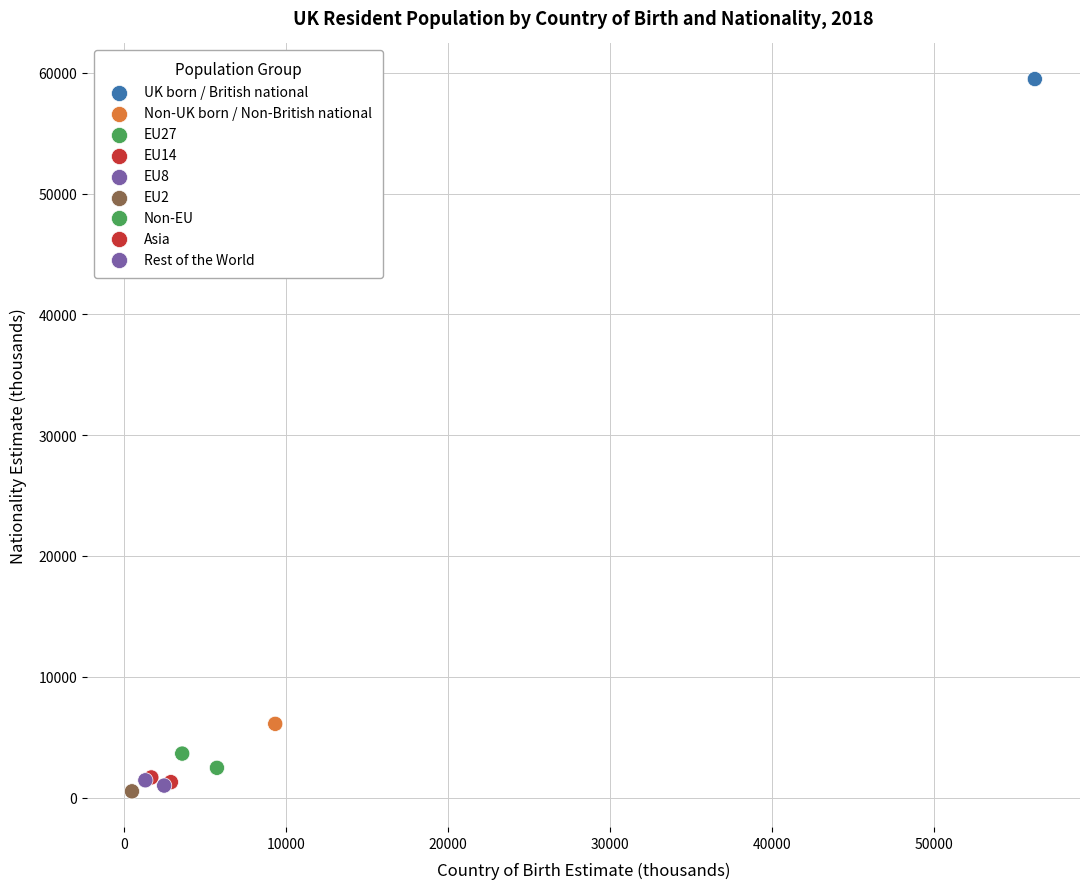

What Y value in the scatter plot is closest to 29998?

6103